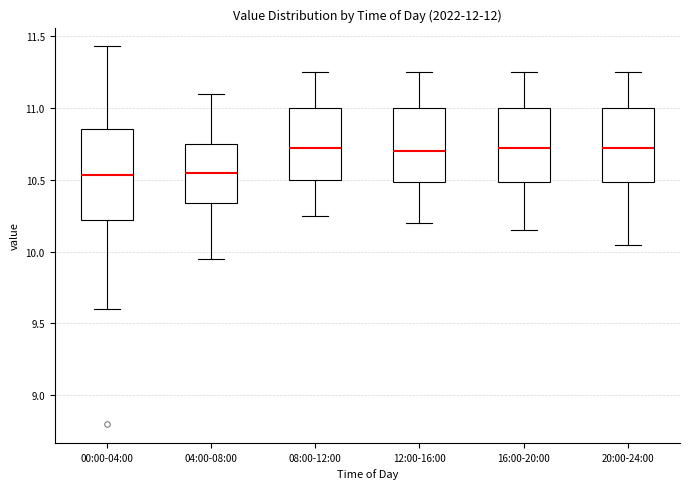

Reading left to right, read every box against the y-axis: the position of its median line, the range the box covers, and the ends of its whiskers. The values are not printed on the chart, so give them approximately, as read against the axis.

00:00-04:00: median 10.55, box 10.20 to 10.85, whiskers 9.60 to 11.45
04:00-08:00: median 10.55, box 10.35 to 10.75, whiskers 9.95 to 11.10
08:00-12:00: median 10.75, box 10.50 to 11.00, whiskers 10.25 to 11.25
12:00-16:00: median 10.70, box 10.50 to 11.00, whiskers 10.20 to 11.25
16:00-20:00: median 10.75, box 10.50 to 11.00, whiskers 10.15 to 11.25
20:00-24:00: median 10.75, box 10.50 to 11.00, whiskers 10.05 to 11.25